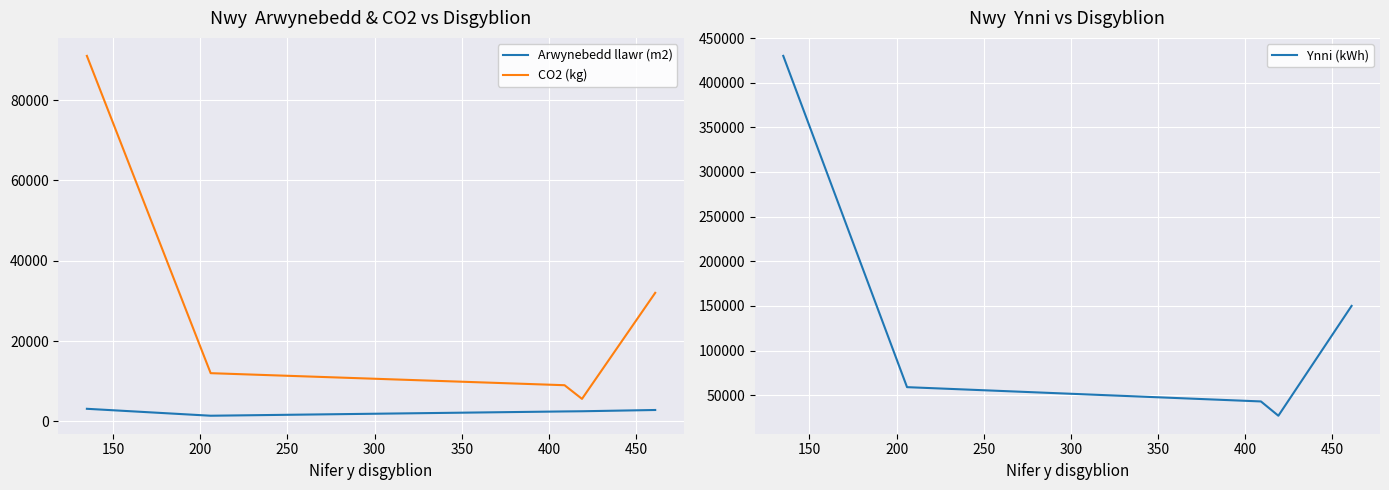

True or false: Arwynebedd llawr (m2) and CO2 (kg) cross at least once.

False